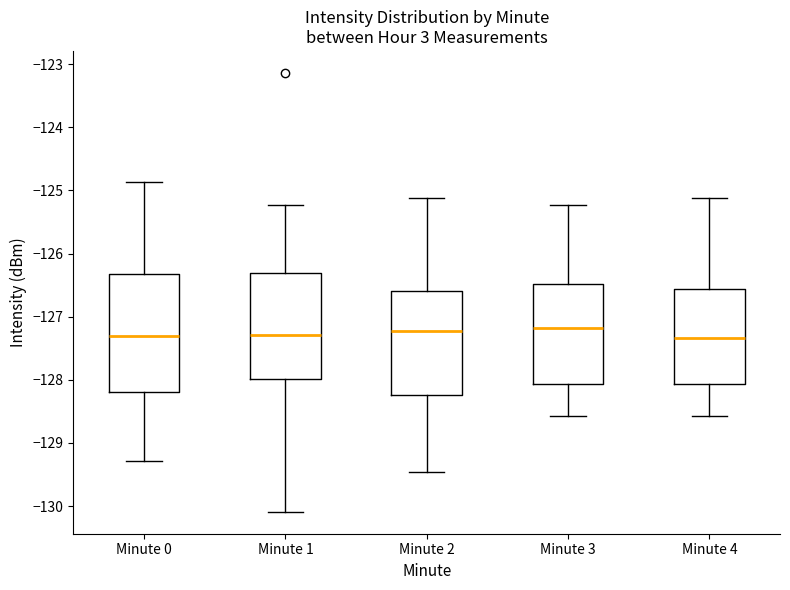

Reading left to right, read every box against the y-axis: the position of its median line, the range the box covers, and the ends of its whiskers. The values are not printed on the chart, so give them approximately, as read against the axis.

Minute 0: median -127.3, box -128.2 to -126.3, whiskers -129.3 to -124.9
Minute 1: median -127.3, box -128.0 to -126.3, whiskers -130.1 to -125.2
Minute 2: median -127.2, box -128.2 to -126.6, whiskers -129.5 to -125.1
Minute 3: median -127.2, box -128.1 to -126.5, whiskers -128.6 to -125.2
Minute 4: median -127.3, box -128.1 to -126.6, whiskers -128.6 to -125.1